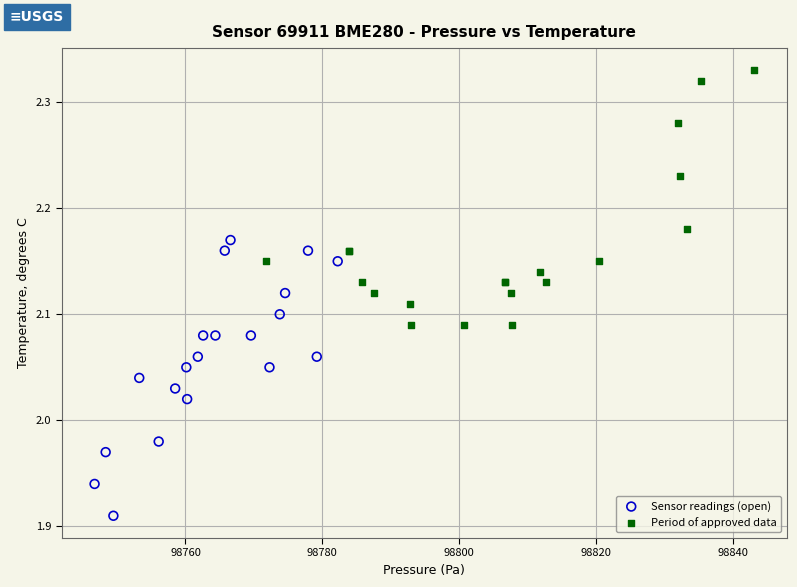

Which series reaches the minimum Y coordinate?

Sensor readings (open)